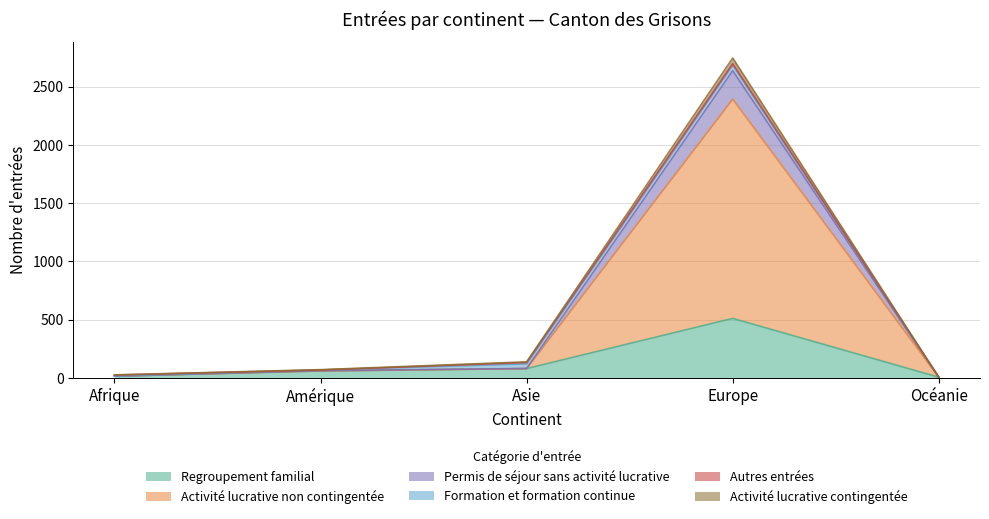

What is the difference between the maximum and second lowest values in the Regroupement familial series?

496